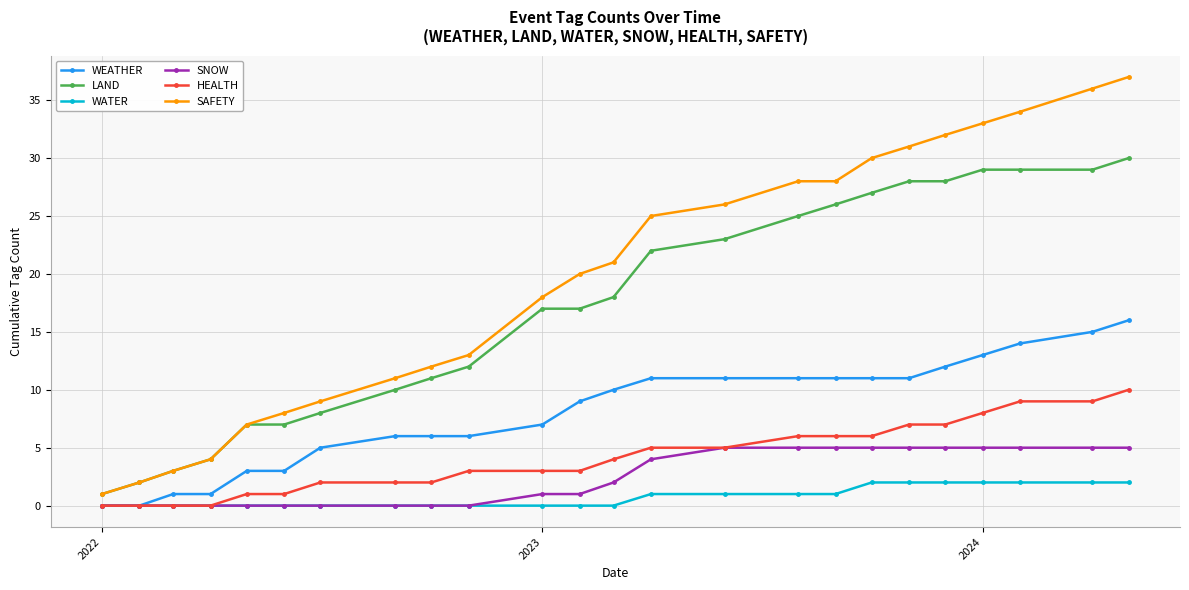

Rank the series by their maximum value, from highest to lowest.

SAFETY, LAND, WEATHER, HEALTH, SNOW, WATER